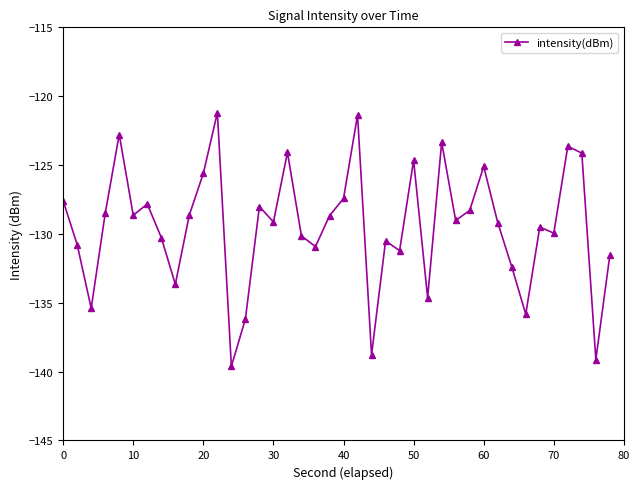

True or false: there are more than 2 points higher than both neighbors.

True